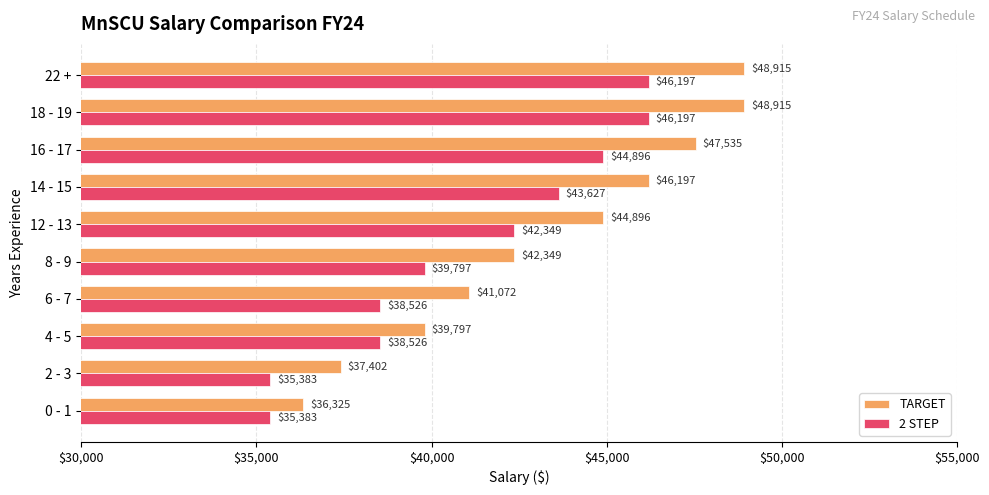

List the series in order of their overall mean, lowest first.

2 STEP, TARGET